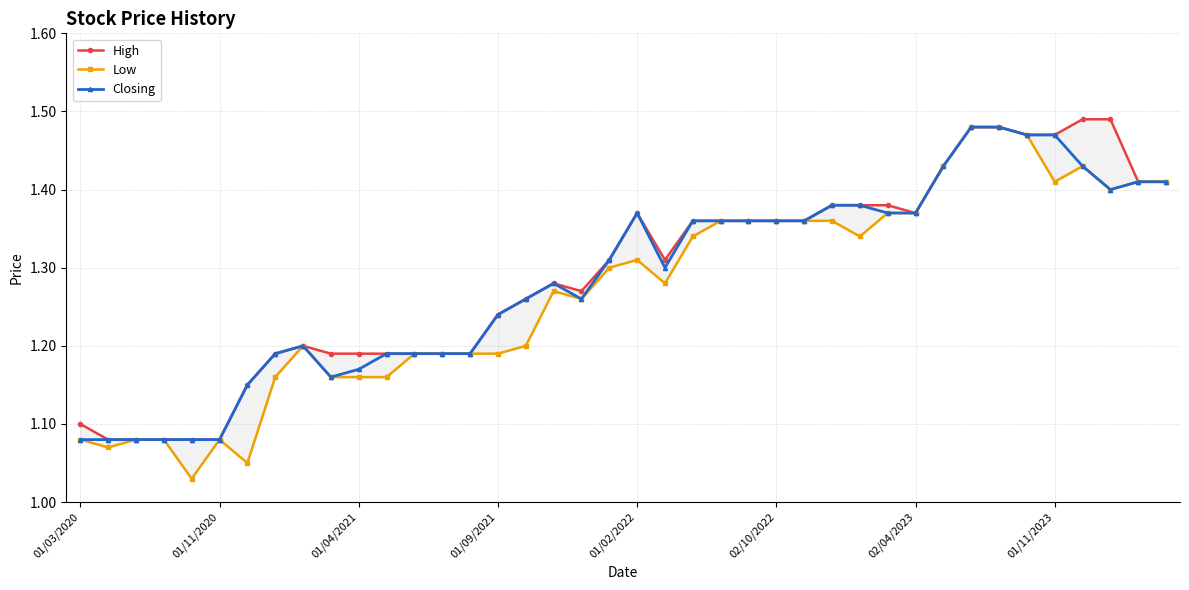

At which category is the sum across all series the highest?

32